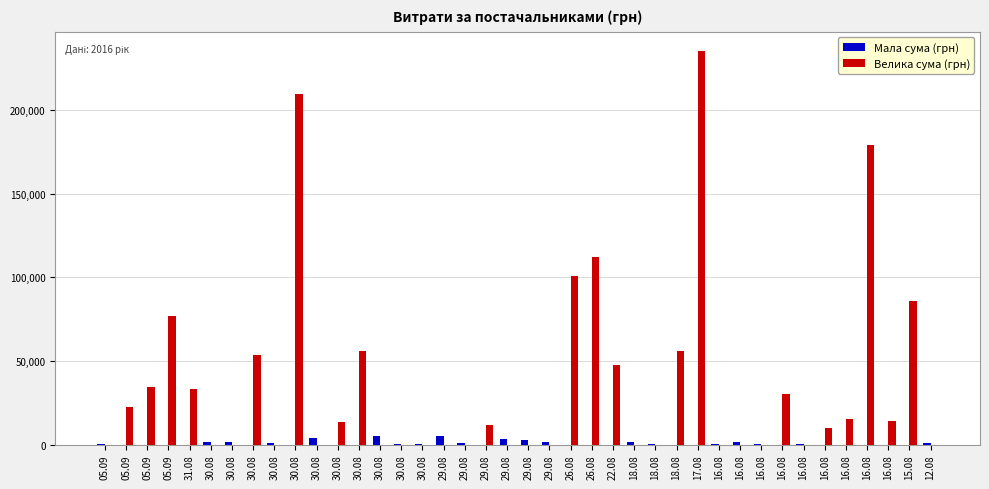

True or false: Велика сума (грн) has a value of 26245.5 at 26.08.

False